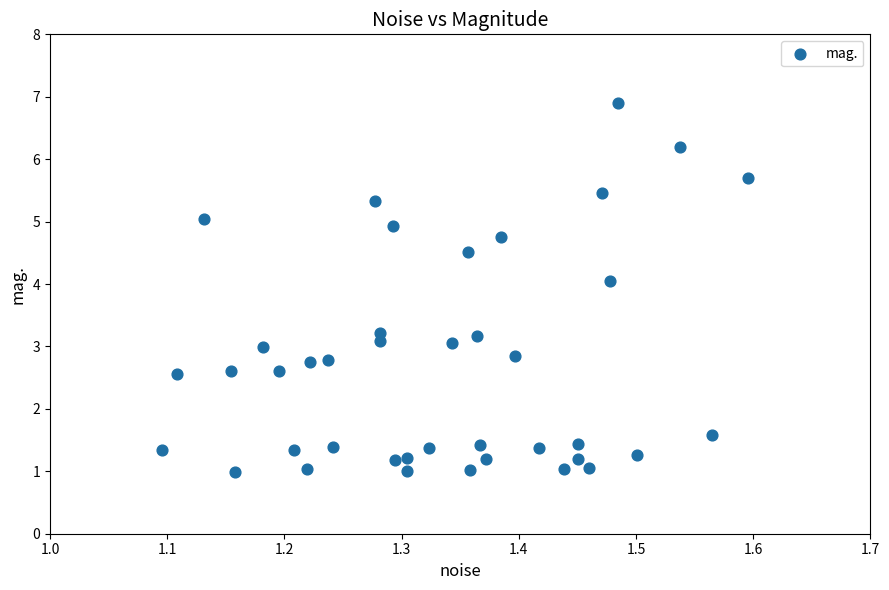

What is the range of X values (max minus min)?

0.5